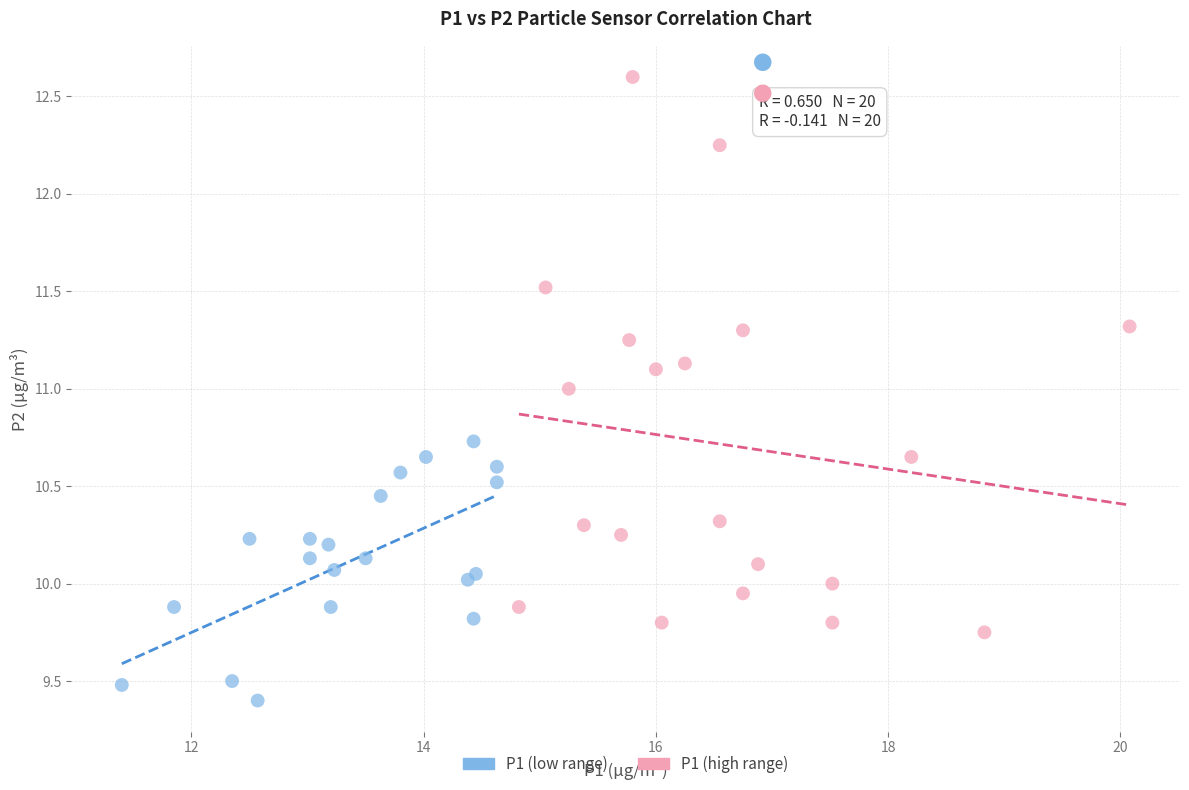

Which series reaches the minimum Y coordinate?

P1 (low range)